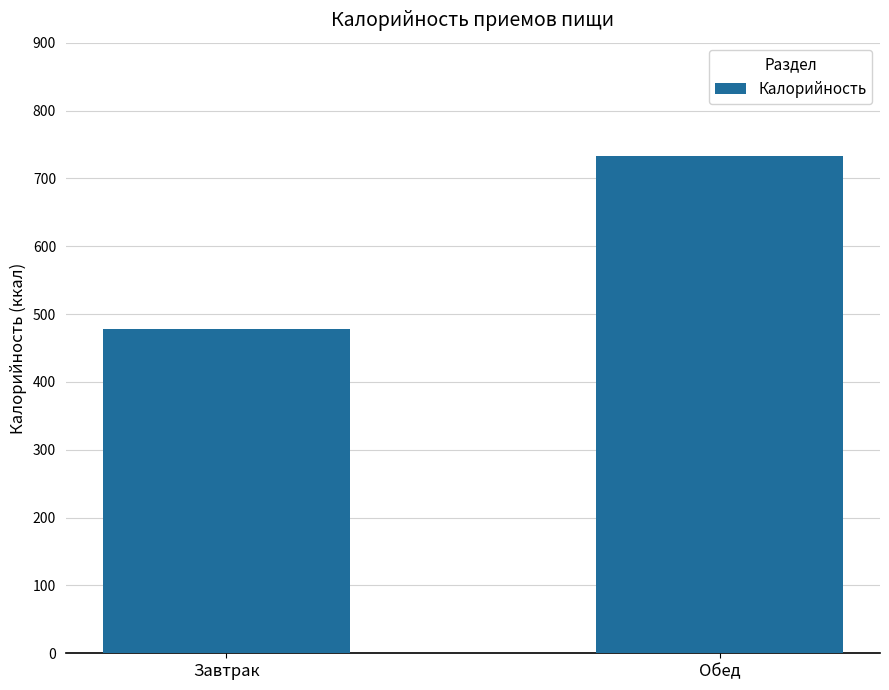

List the labels in order of value, smallest first.

Завтрак, Обед